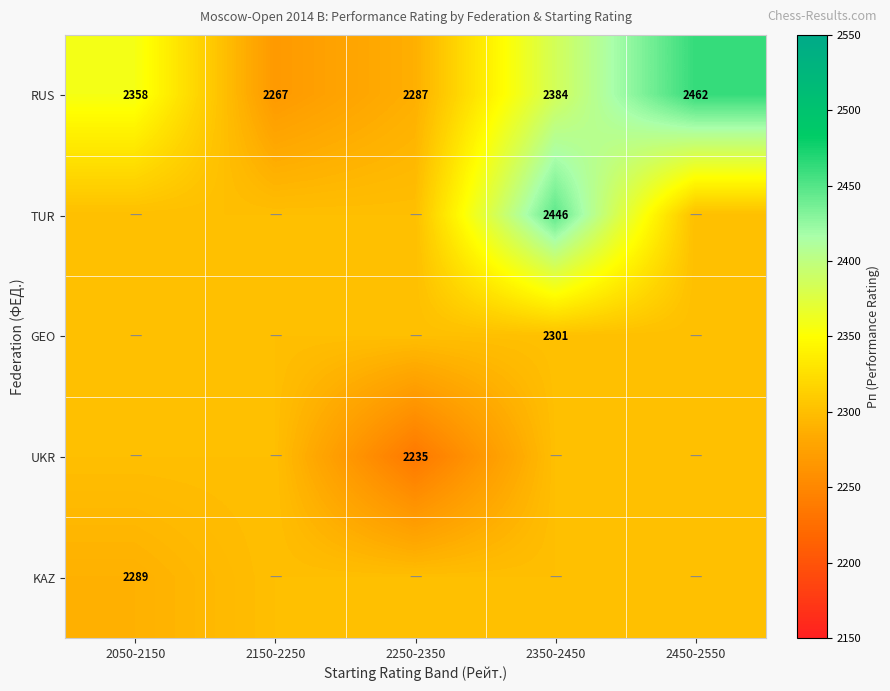

Between 2250-2350 and 2450-2550, which is larger?

2450-2550